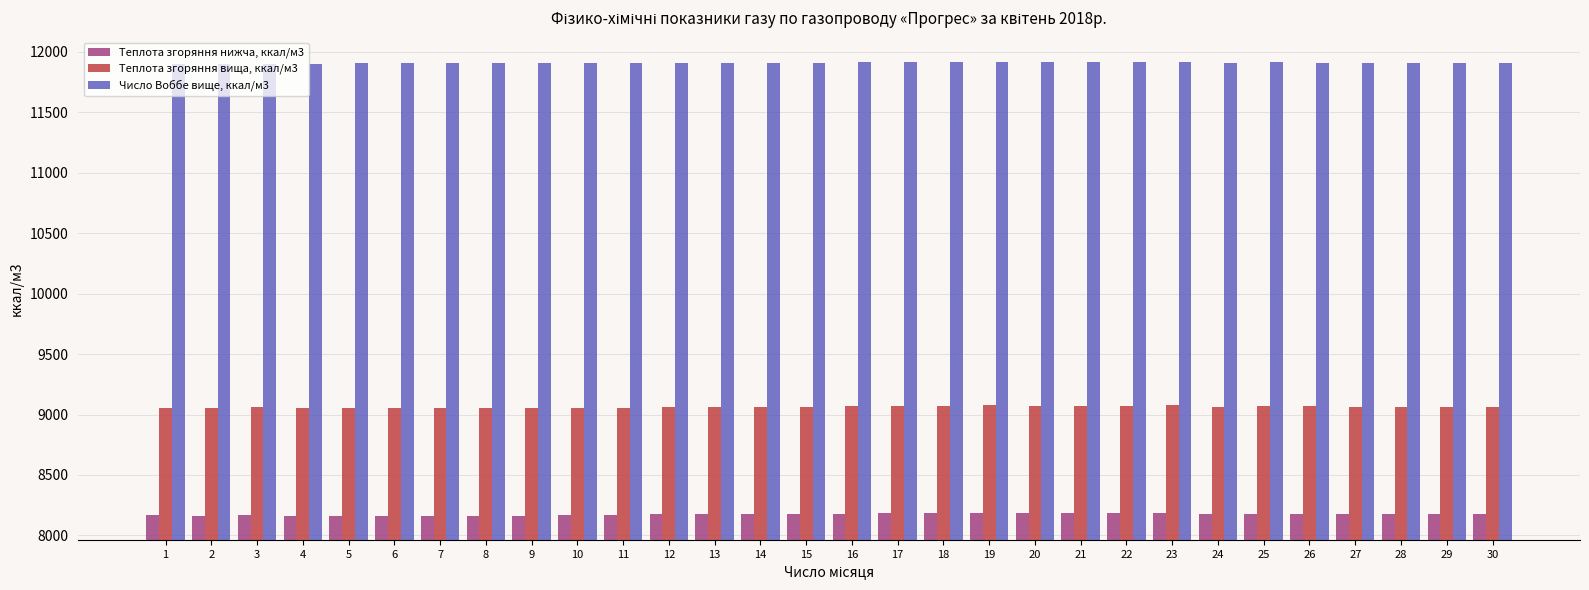

The Теплота згоряння вища, ккал/м3 series shows 9076.1 at 23. True or false?

True